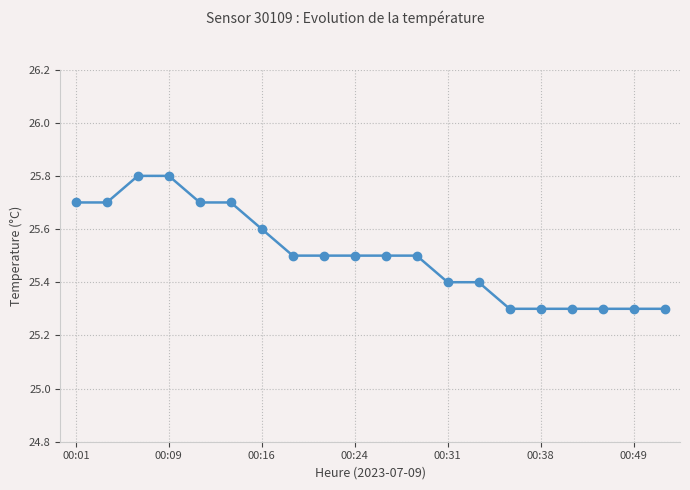

What is the maximum value shown in the chart?

25.8